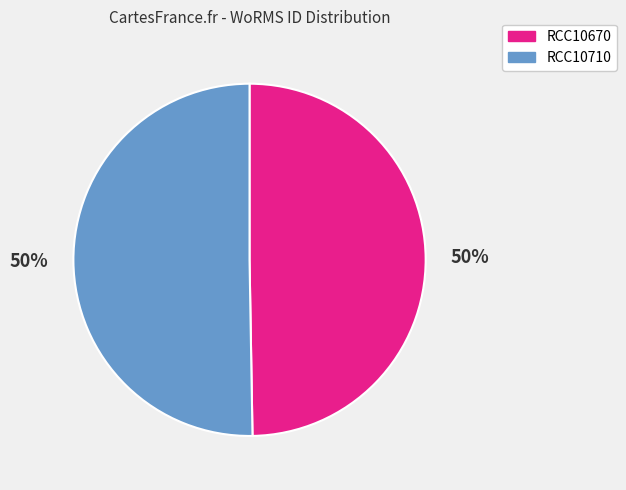

True or false: RCC10670 accounts for 58% of the total.

False